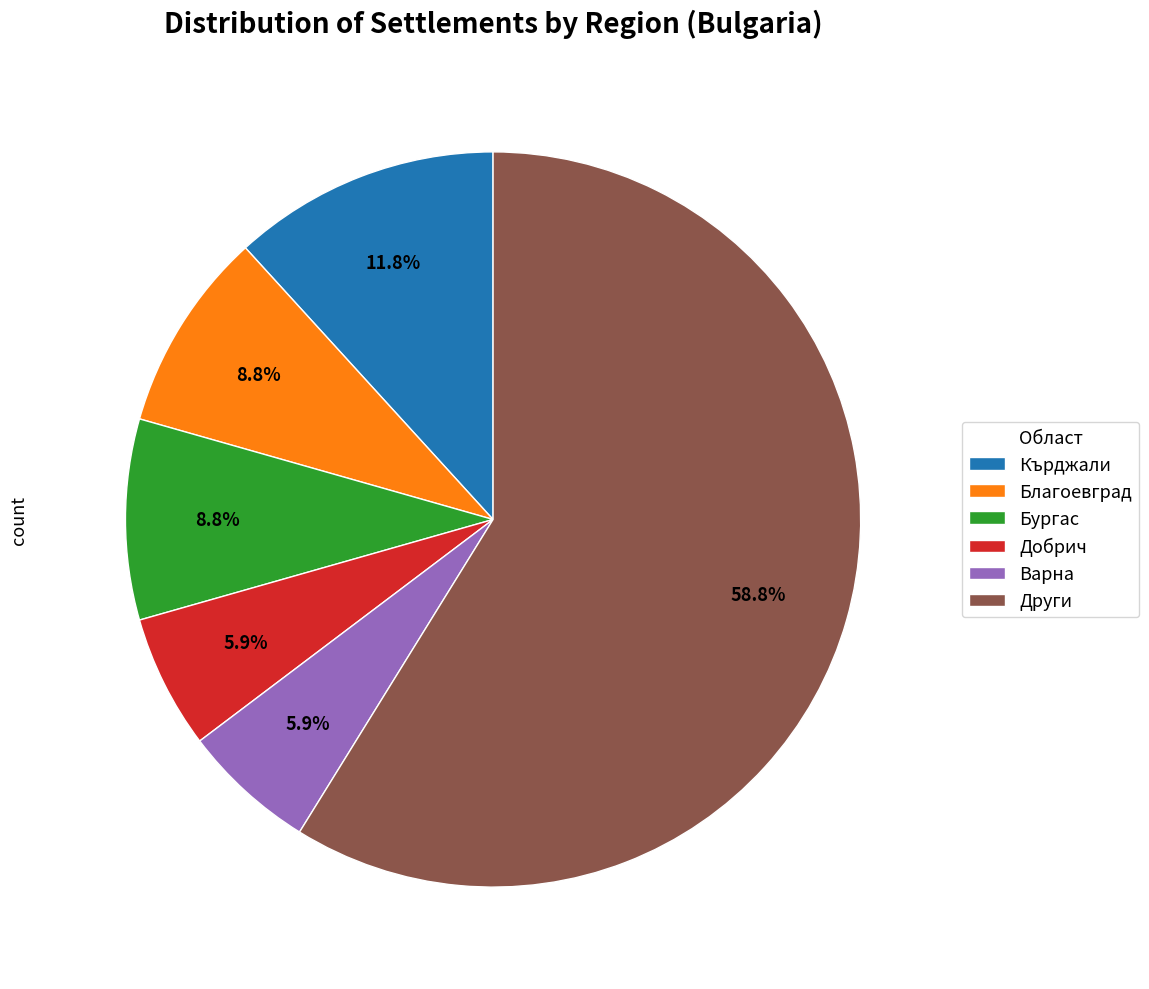

Which category has the biggest portion of the pie?

Други